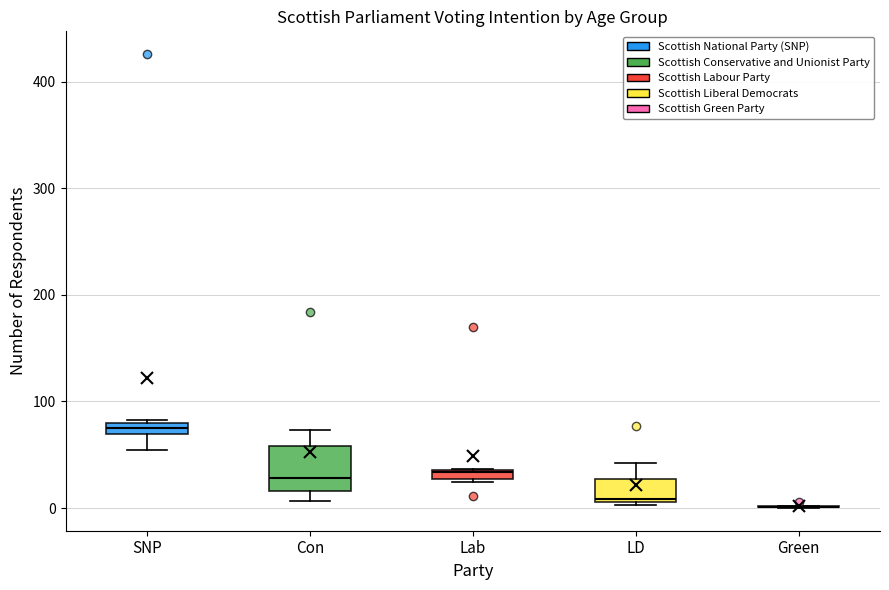

Comparing the boxes themselves (not the whiskers), which one is the tallest?

Con